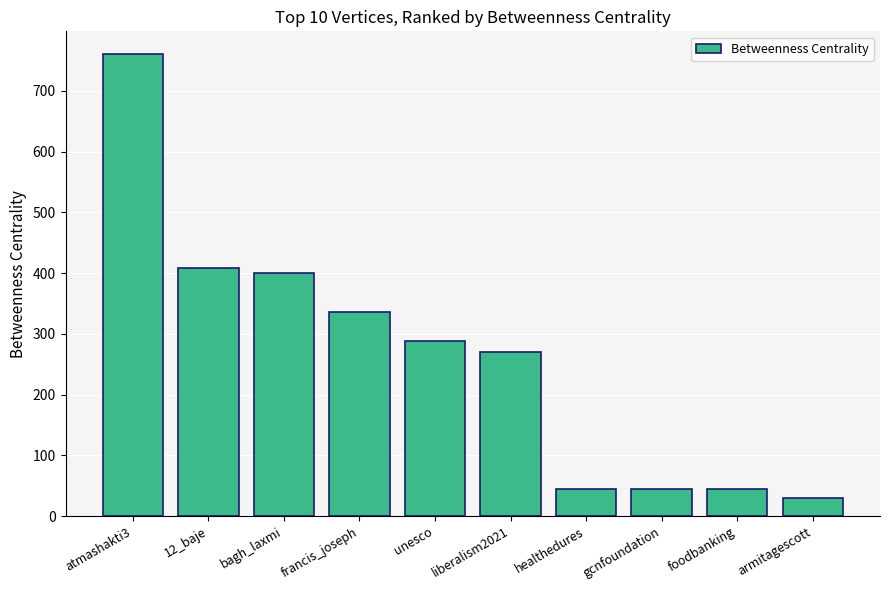

What is the sum of all values?

2624